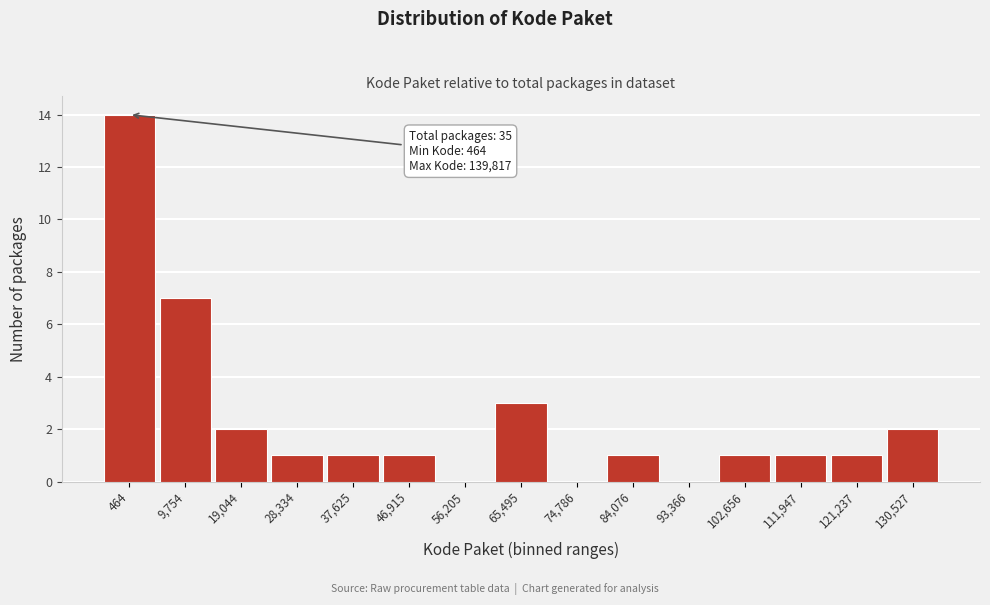

Reading left to right, what are all the values shown in this chart?

464=14	9,754=7	19,044=2	28,334=1	37,625=1	46,915=1	56,205=0	65,495=3	74,786=0	84,076=1	93,366=0	102,656=1	111,947=1	121,237=1	130,527=2